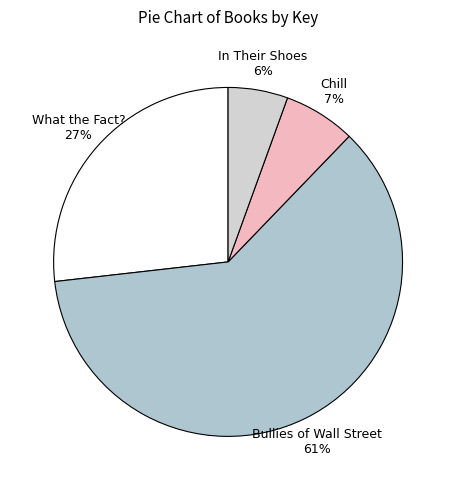

To the nearest percent, what is the average slice percentage?

25%